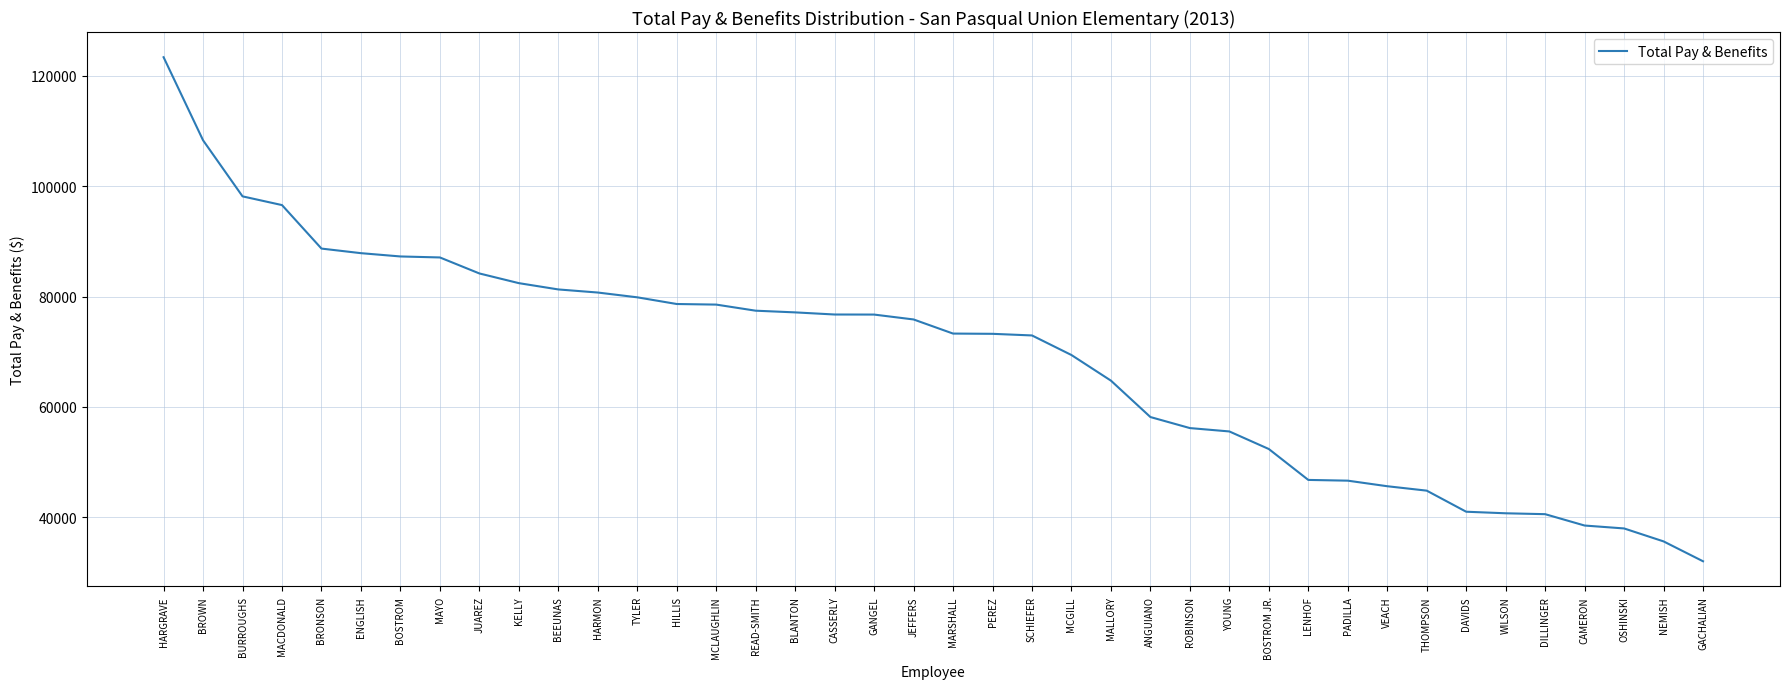

Which category has the highest value across all series?

HARGRAVE